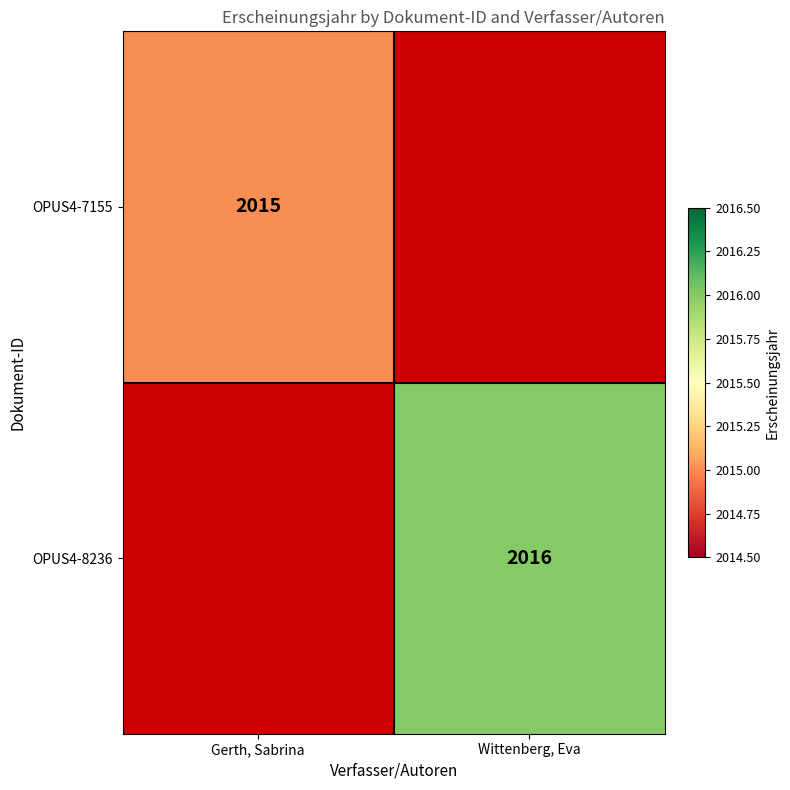

What is the greatest value displayed?

2016.0